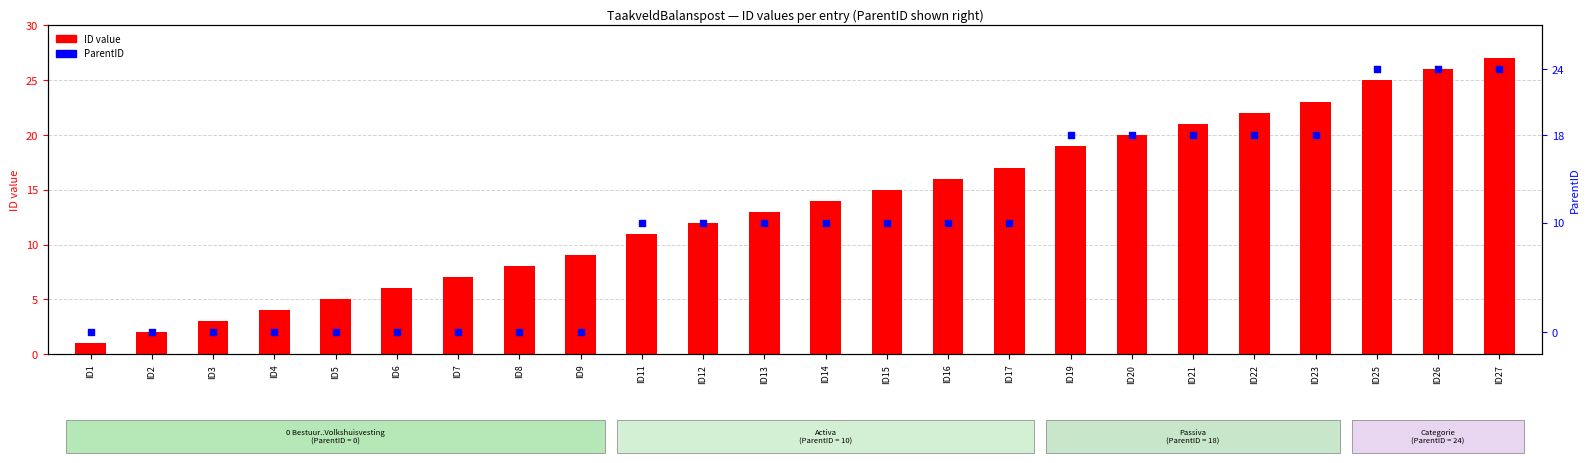

Is the value of ParentID at ID15 greater than the value of ID value at ID27?

No